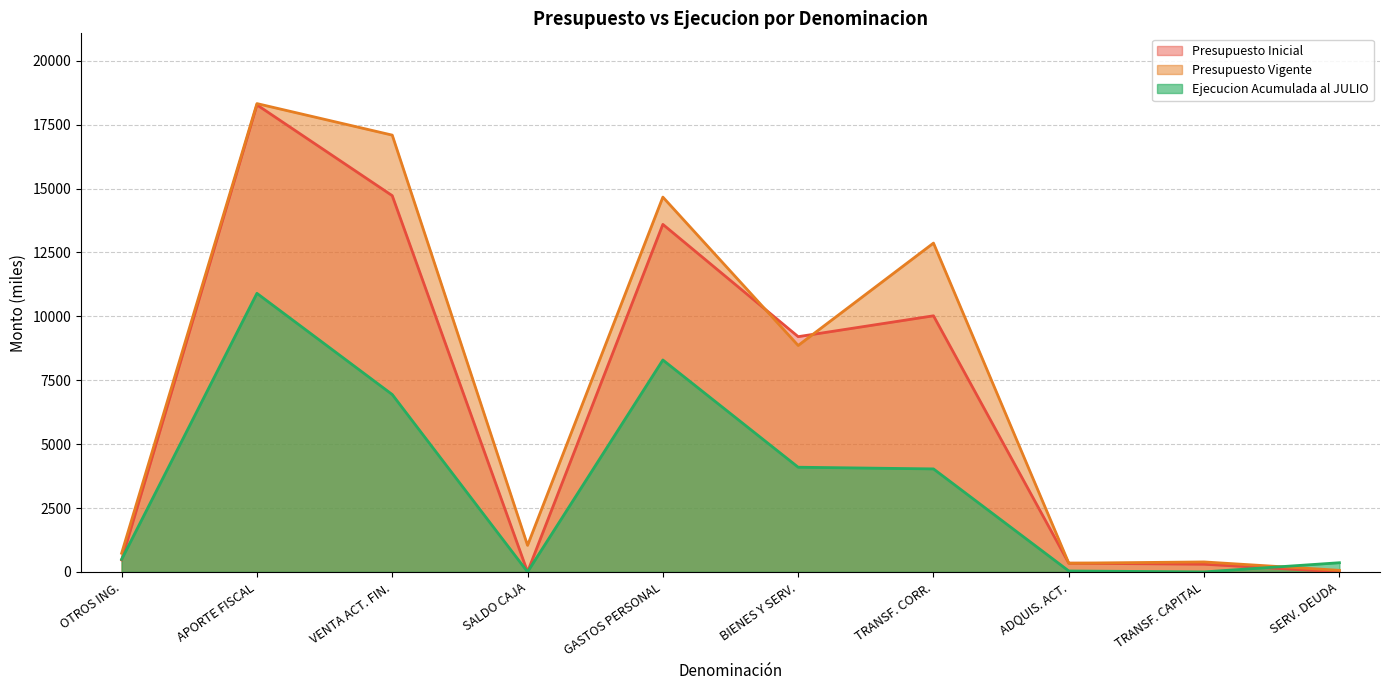

What is the maximum value for Presupuesto Vigente?

18325